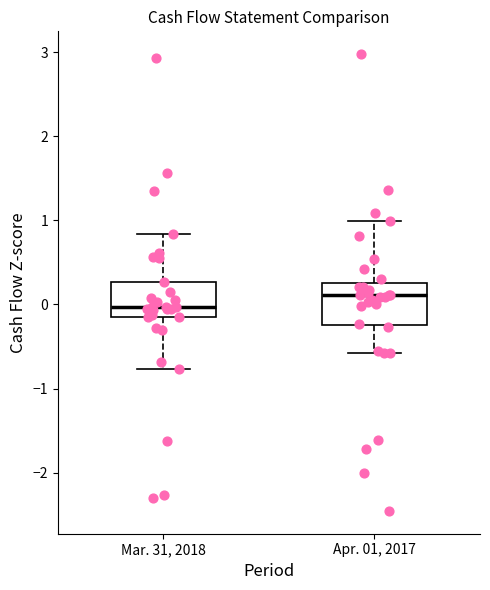

Where does the upper whisker of the box for Mar. 31, 2018 end on the y-axis? The values are not printed on the chart, so give them approximately, as read against the axis.

0.8